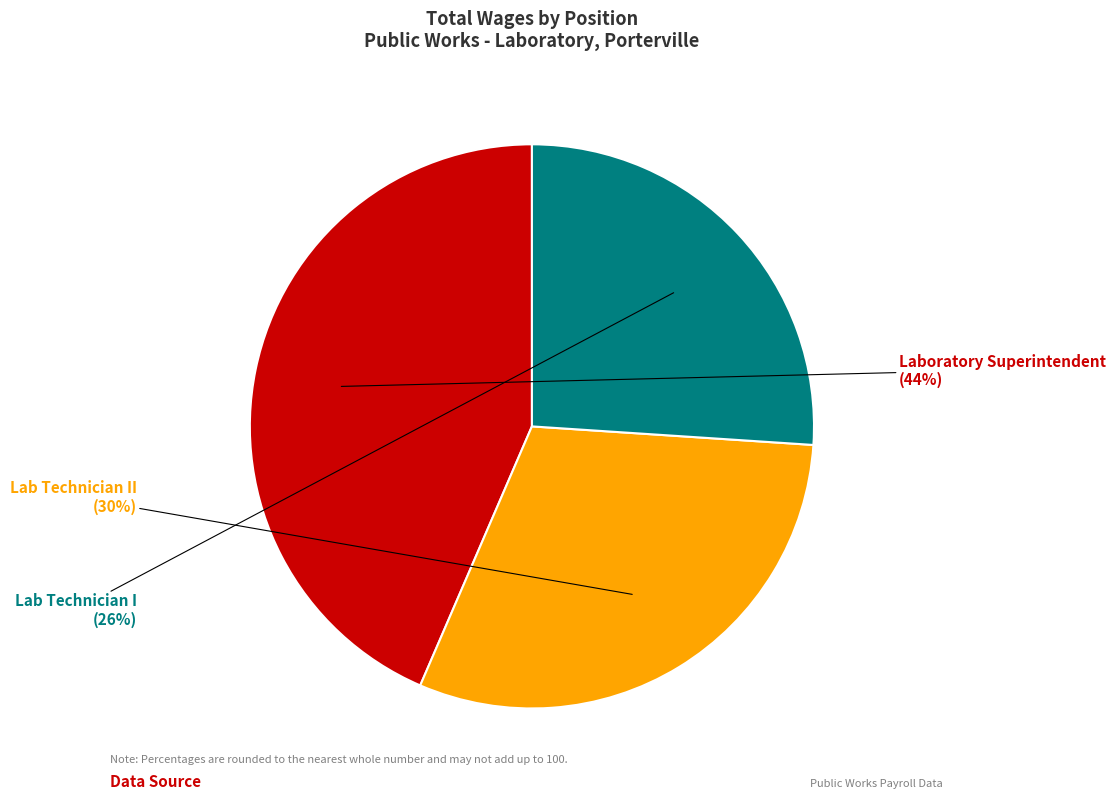

Count the number of slices in the pie.

3